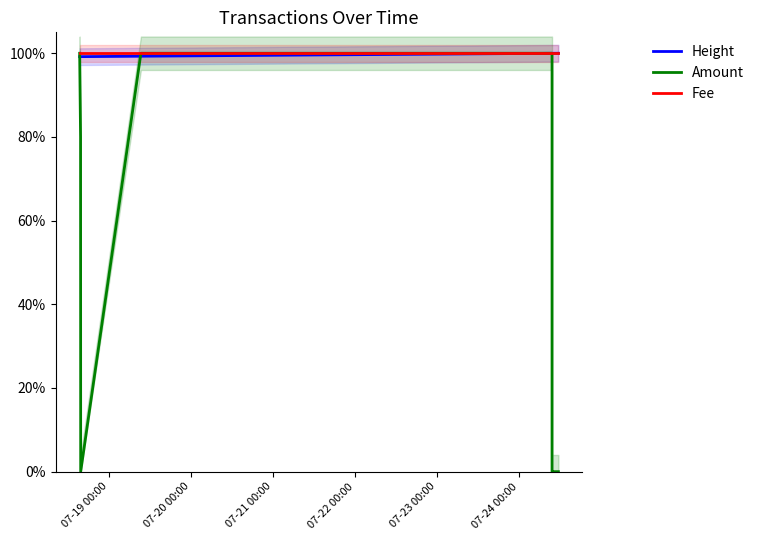

The Fee series shows 1.6 at 07-24 00:00. True or false?

False